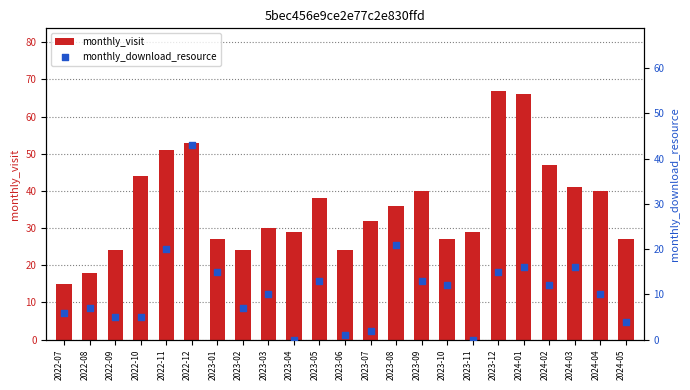

What are all the series names shown in the legend?

monthly_visit, monthly_download_resource